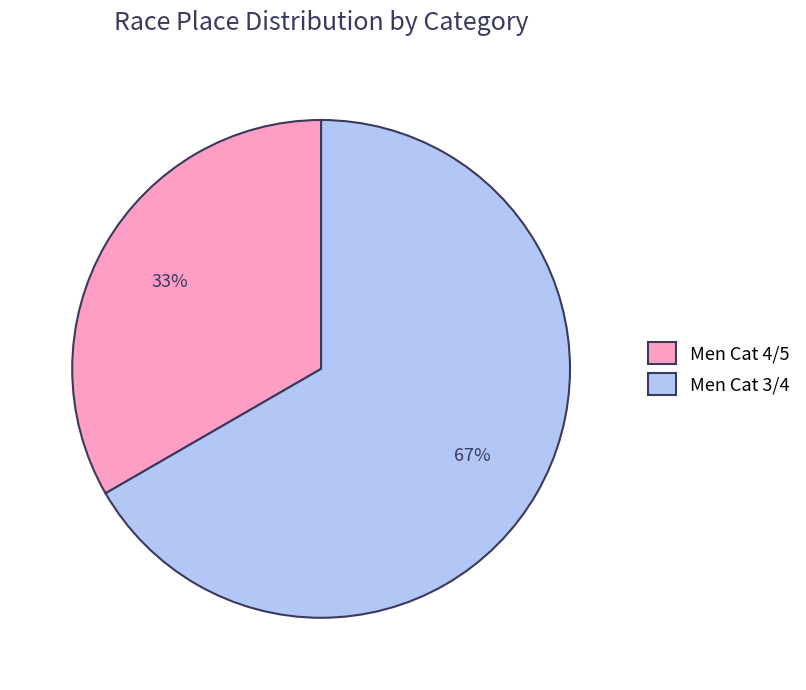

What percentage is the Men Cat 4/5 slice, to the nearest percent?

33%